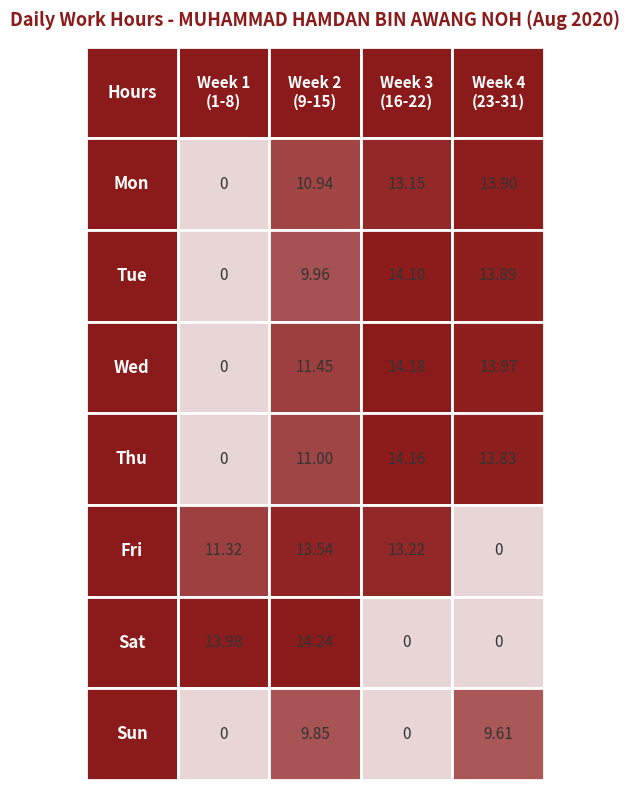

The value of Day 5 at 3 is 0.0. True or false?

True